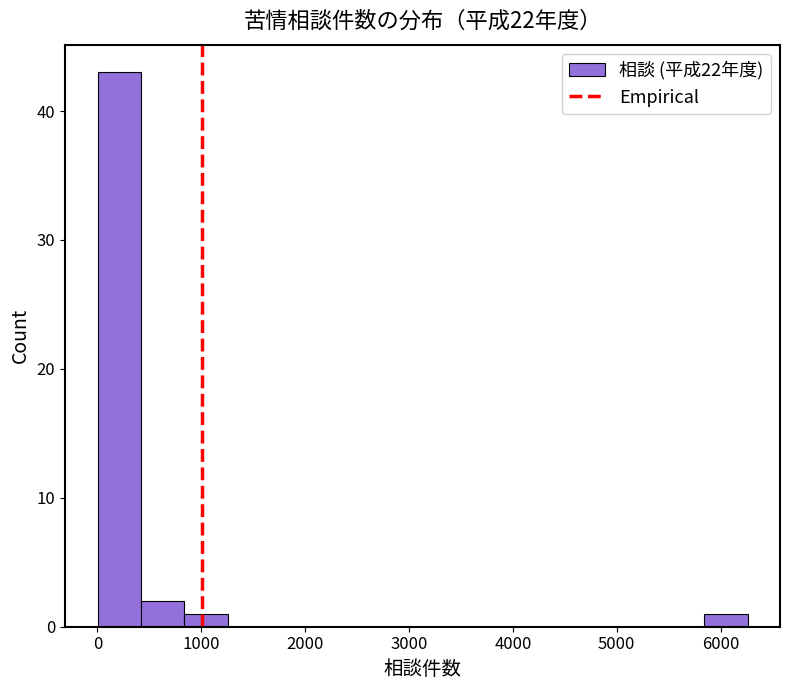

Reading left to right, transcribe this chart: for each bar, give the range it covers on the x-axis and its height. Neither the bar edges nor the heights are printed on the chart, so give them approximately, as read against the axes.

0 to 400: 43
400 to 800: 2
800 to 1300: 1
1300 to 1700: 0
1700 to 2100: 0
2100 to 2500: 0
2500 to 2900: 0
2900 to 3300: 0
3300 to 3800: 0
3800 to 4200: 0
4200 to 4600: 0
4600 to 5000: 0
5000 to 5400: 0
5400 to 5800: 0
5800 to 6300: 1